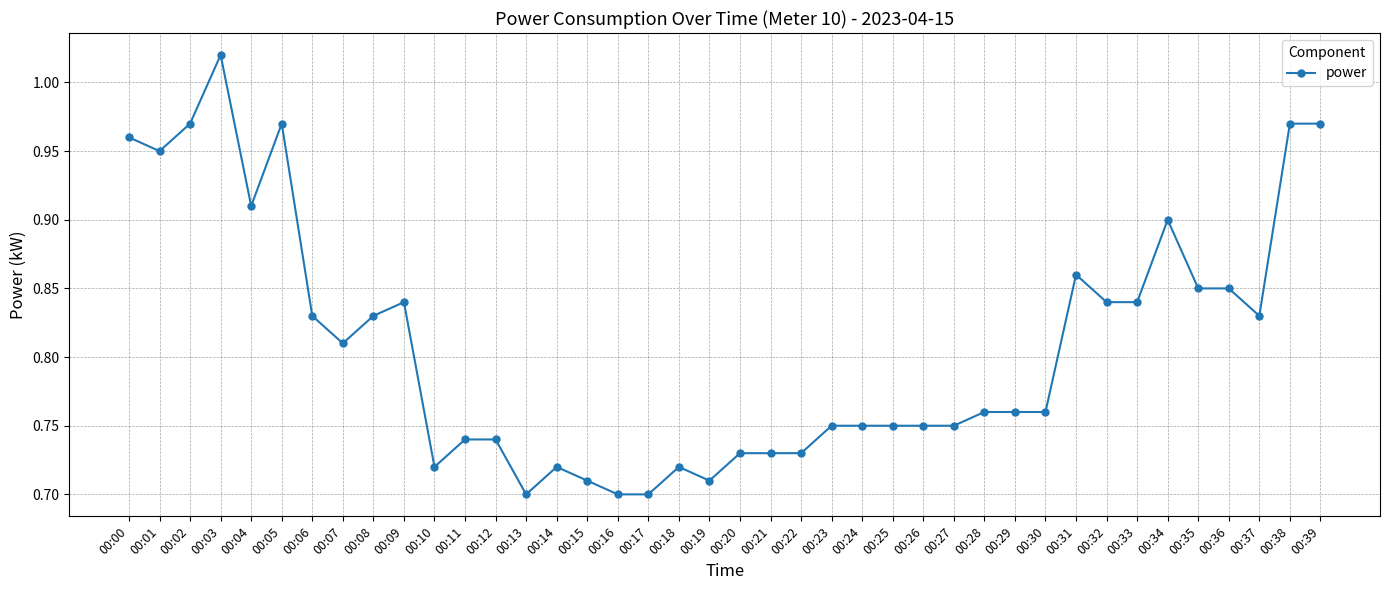

Between 00:34 and 00:04, which is larger?

00:04